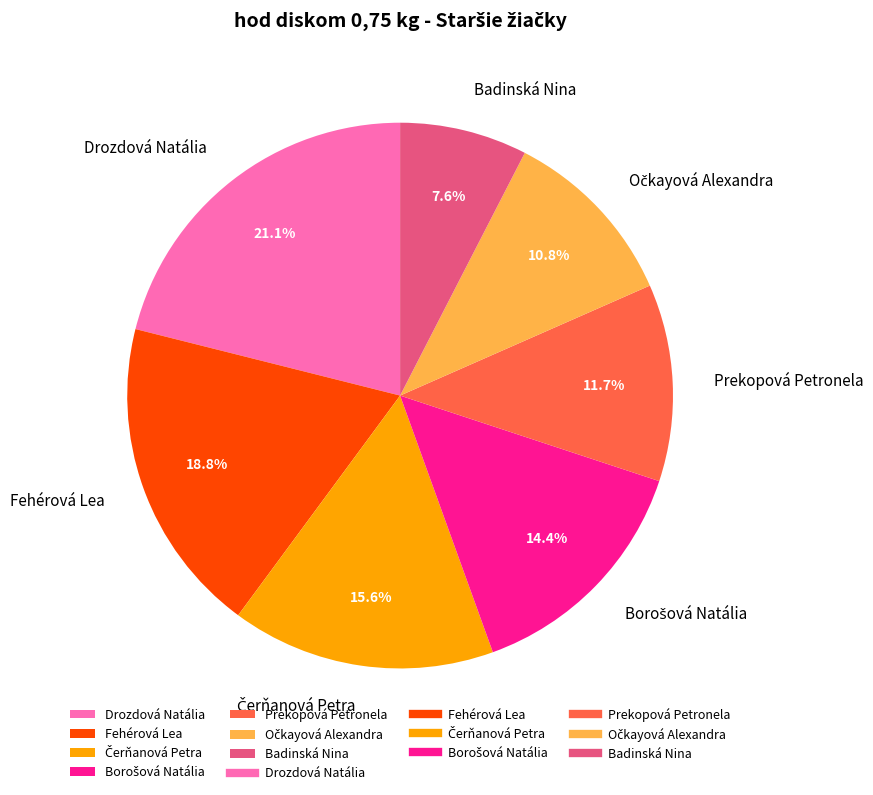

What is the ratio of the value at Drozdová Natália to the value at Prekopová Petronela?

1.8